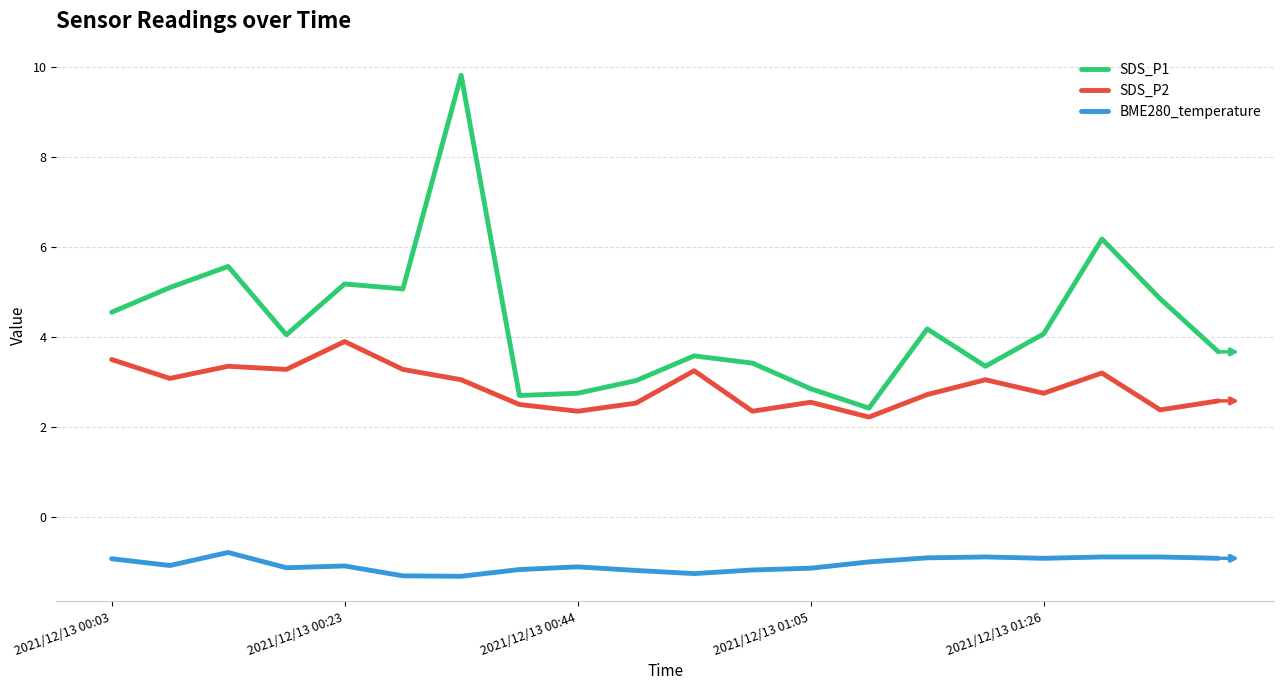

What is the difference between the maximum and minimum values in the SDS_P1 series?

7.4